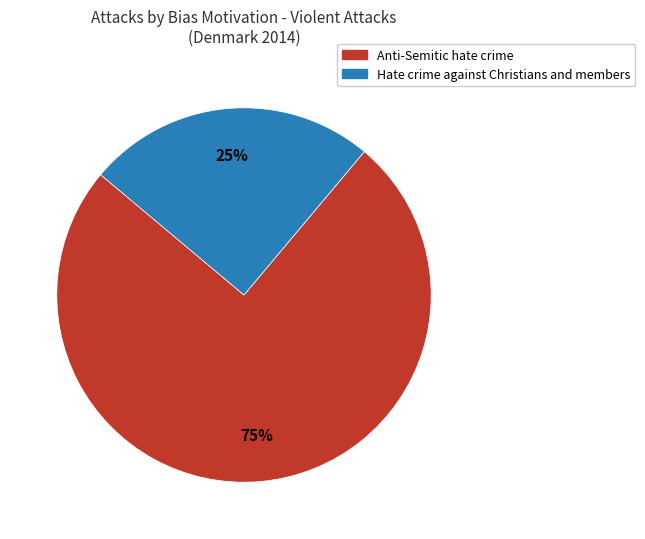

True or false: Anti-Semitic hate crime accounts for 75% of the total.

True